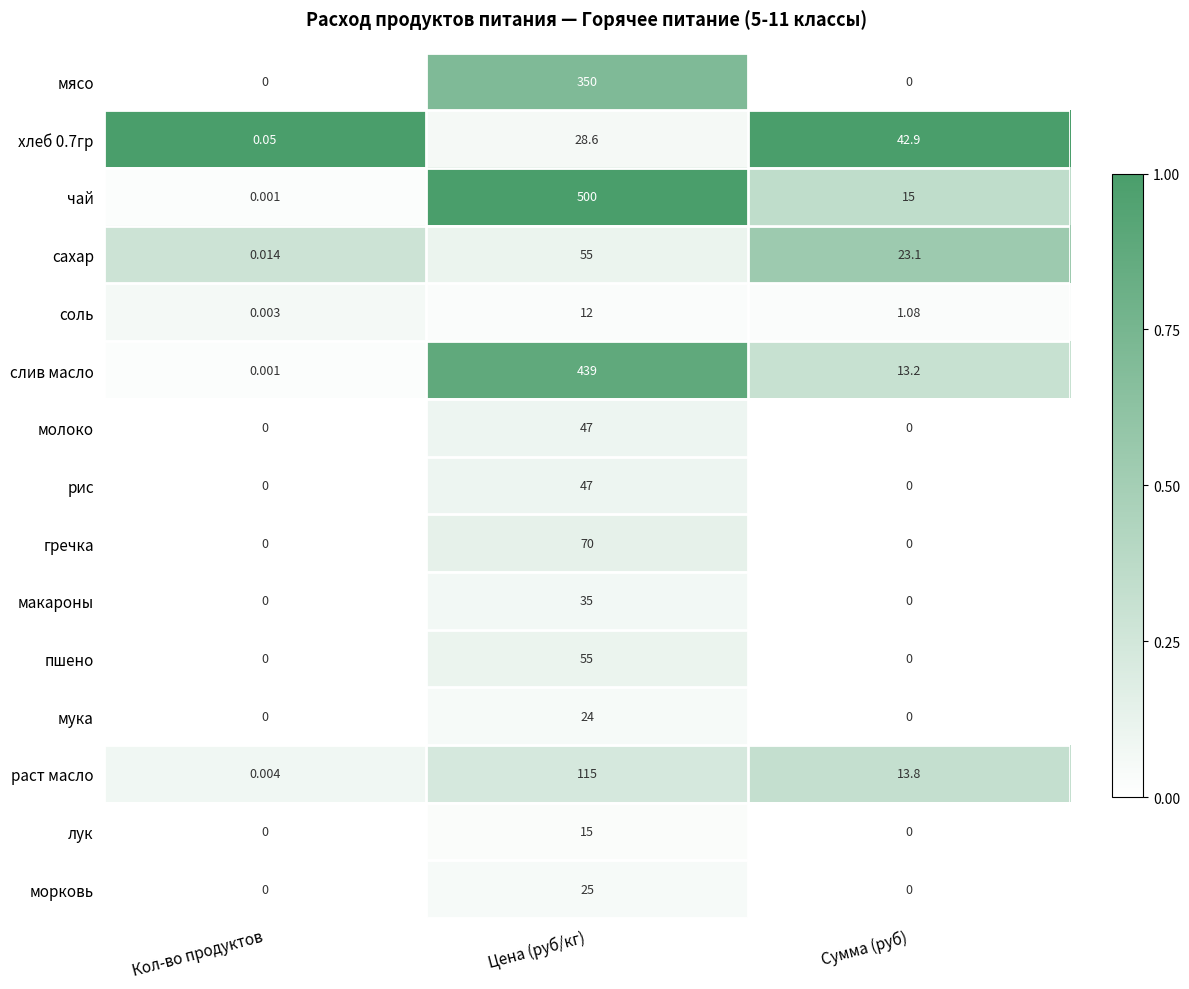

Which series has the widest spread of values?

чай